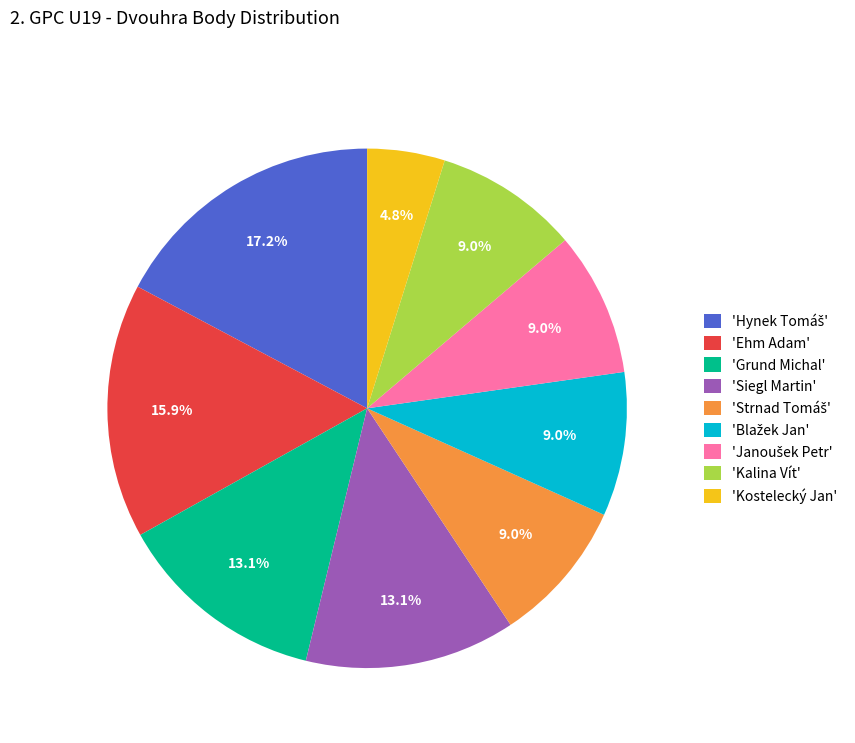

What is the total percentage of 'Ehm Adam' and 'Grund Michal'?

29.0%